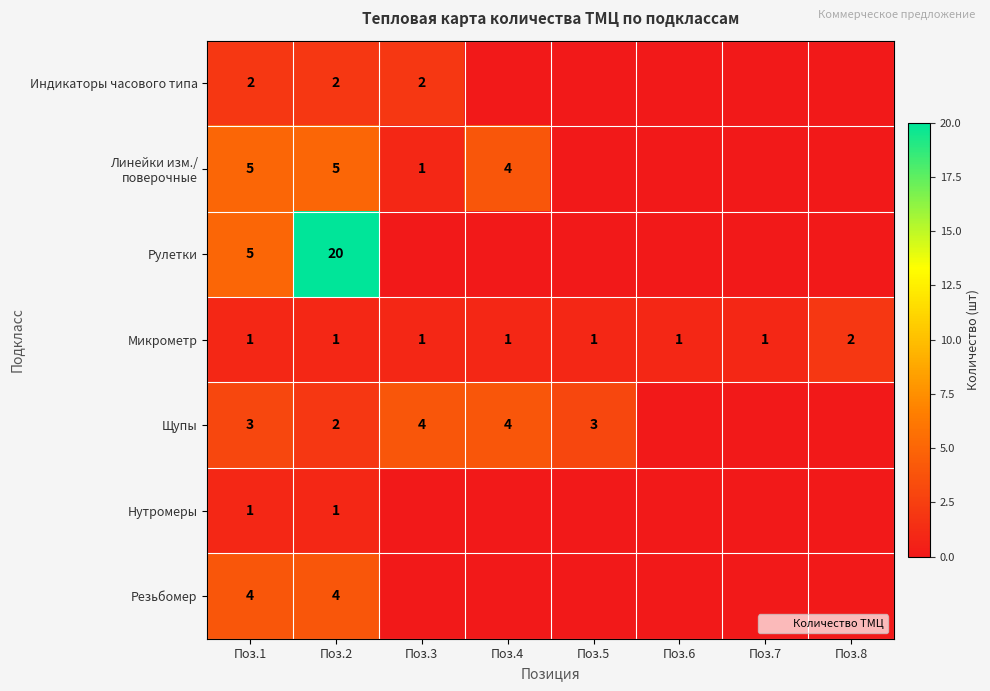

True or false: Линейки изм./ поверочные has a value of 0 at Поз.7.

True